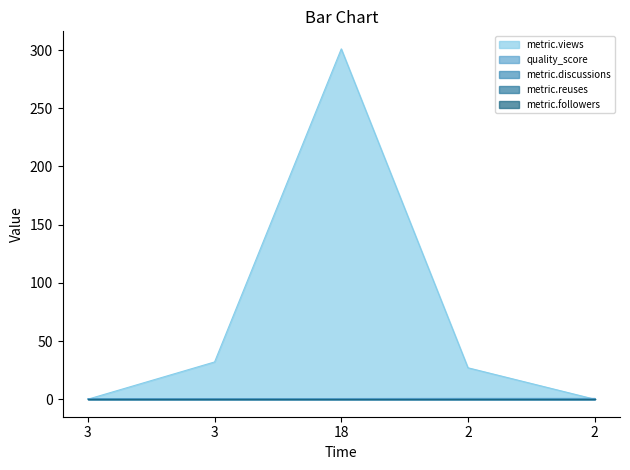

True or false: quality_score and metric.reuses intersect in this chart.

False